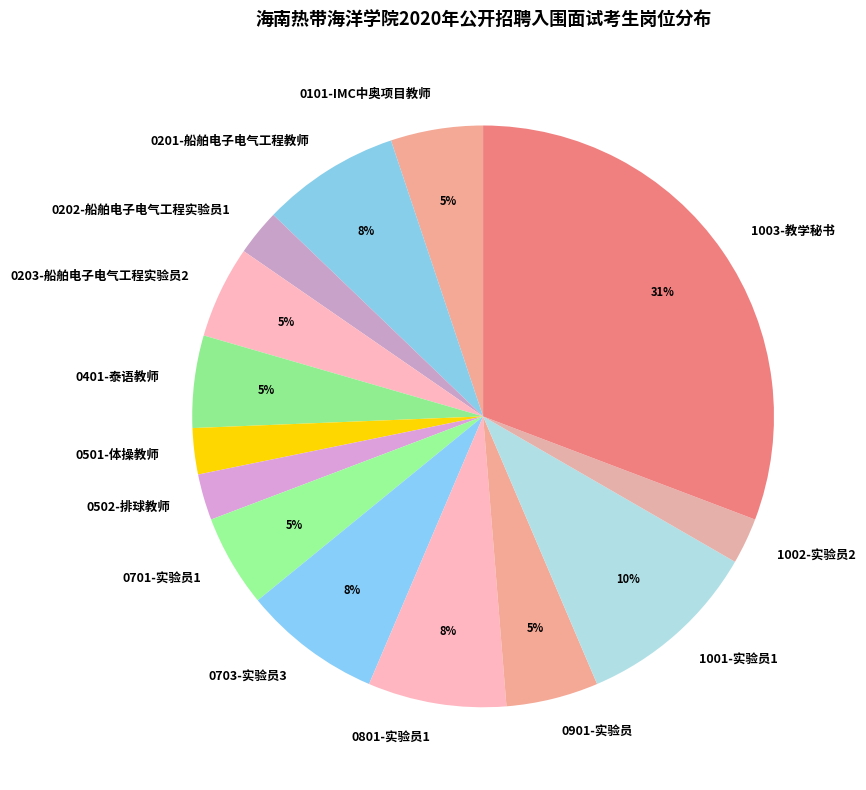

Which has a higher value, 0701-实验员1 or 0202-船舶电子电气工程实验员1?

0701-实验员1